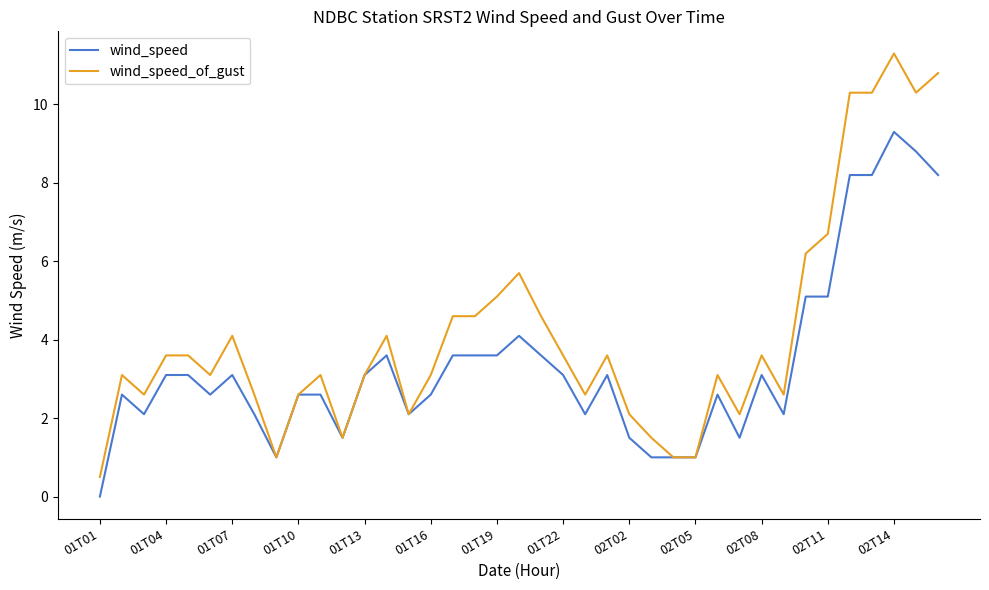

What is the average value of the wind_speed series?

3.4